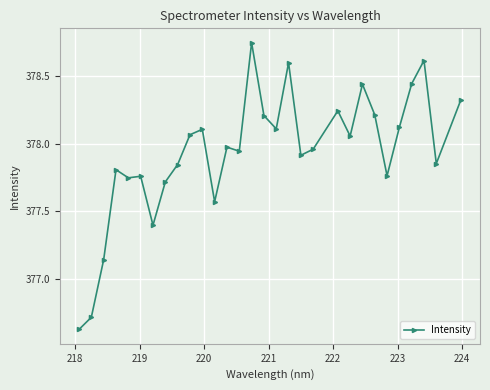

What is the value of the 18th point from the left?

378.6